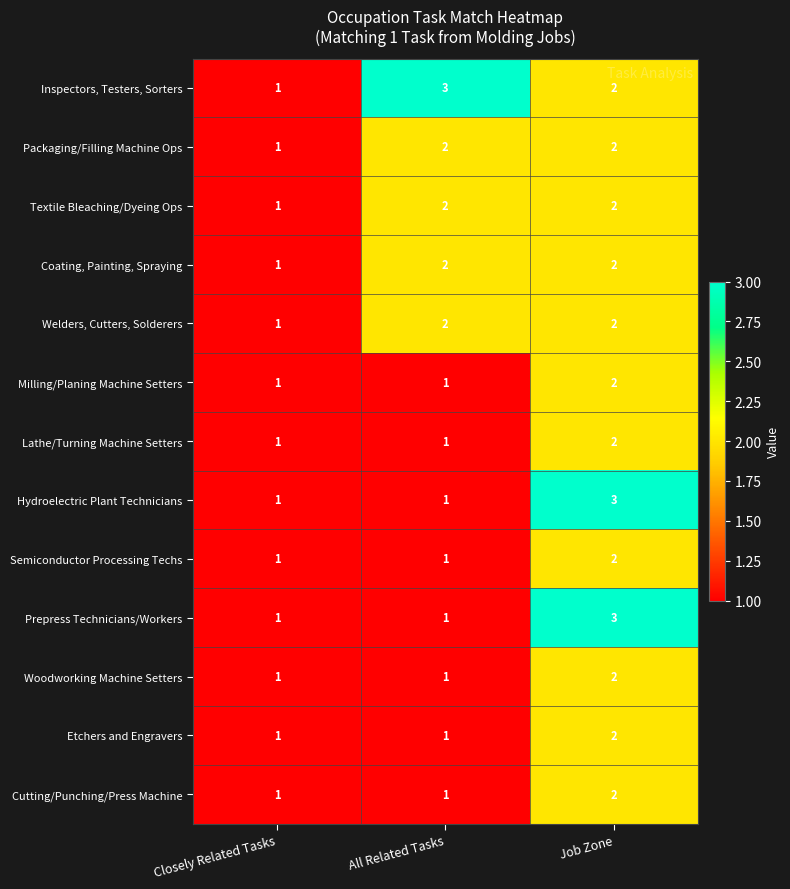

True or false: Welders, Cutters, Solderers has a value of 0 at Closely Related Tasks.

False